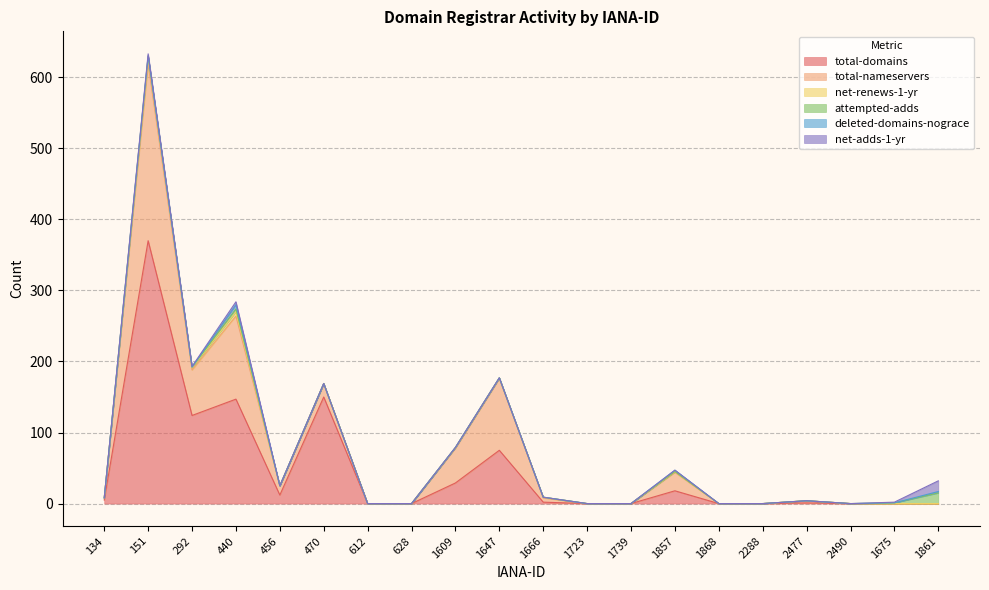

At which category does net-renews-1-yr reach its first local valley?

292